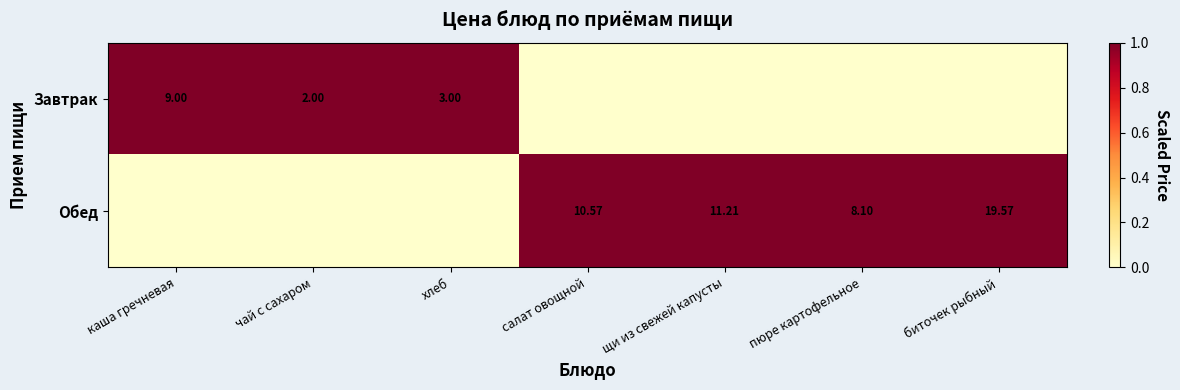

At which category does the chart reach its peak across all series?

каша гречневая